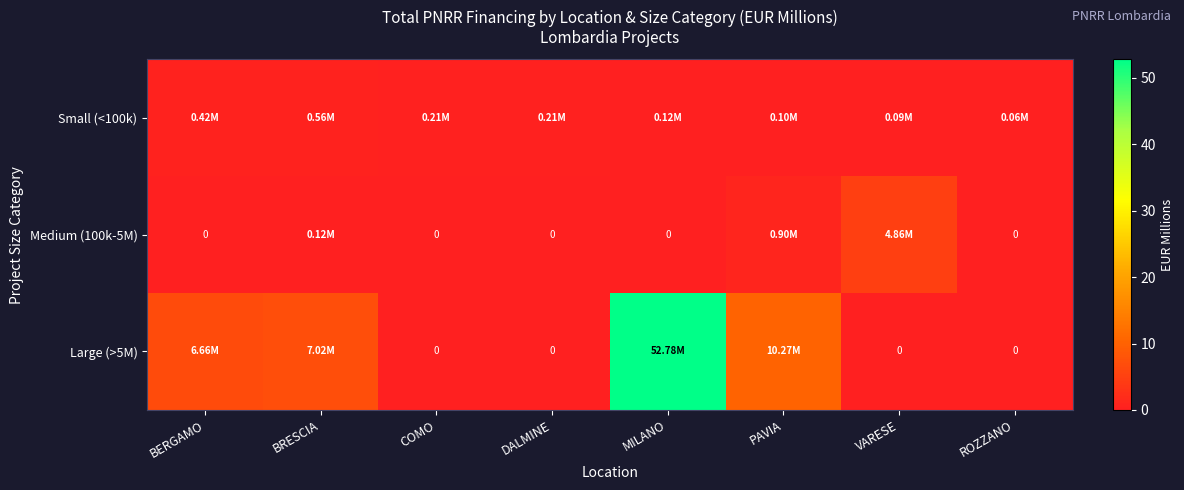

Which series has the largest range (max minus min)?

Large (>5M)